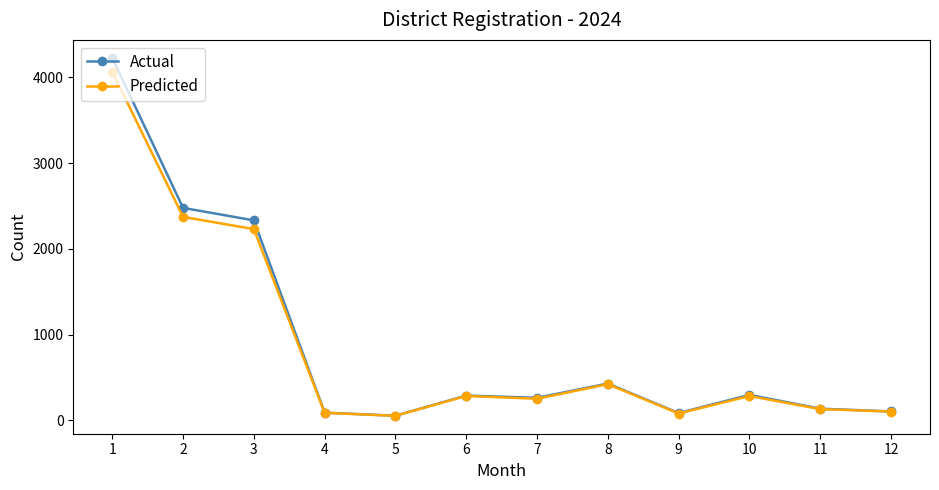

Is the value of Actual at 4 greater than the value of Predicted at 11?

No